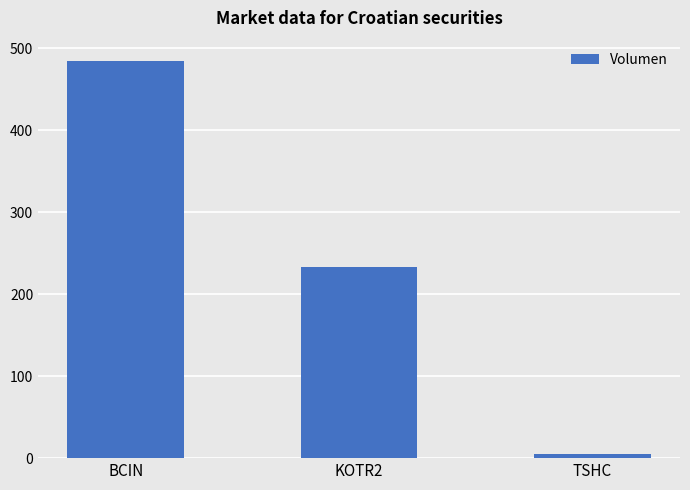

What is the minimum value shown in the chart?

5